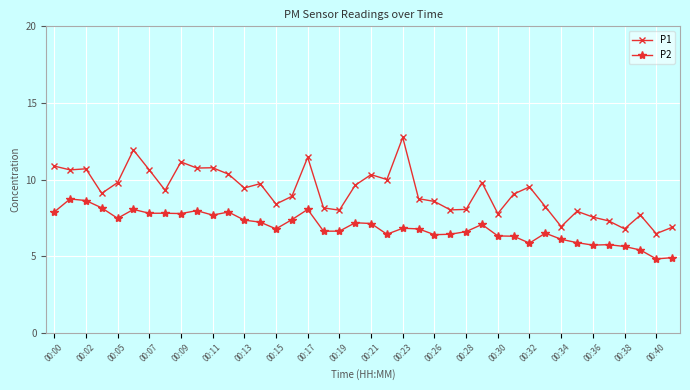

What is the average value of the P2 series?

6.9